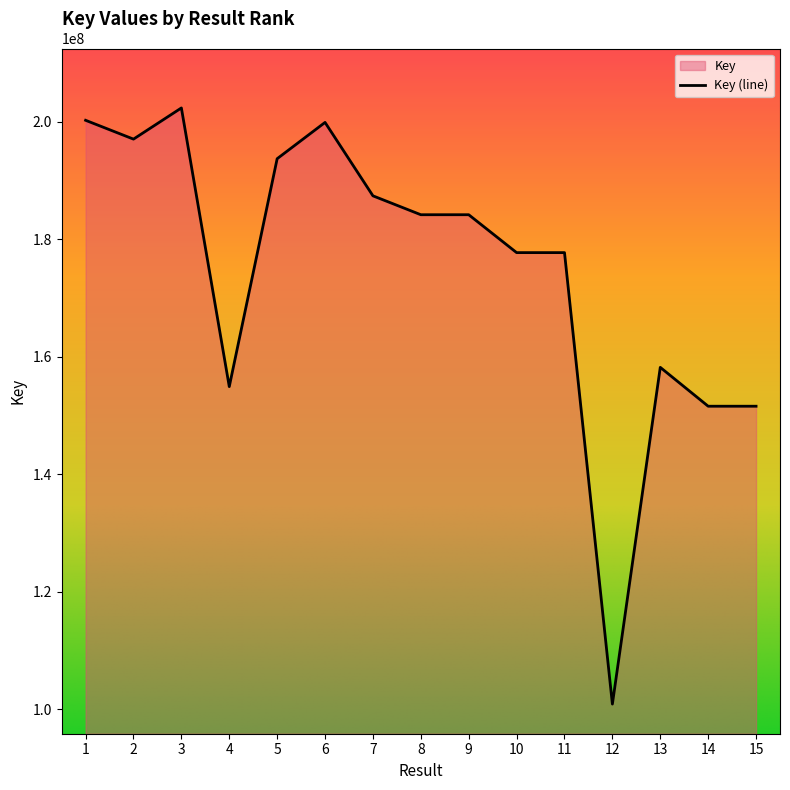

How many lines are shown in the chart?

1